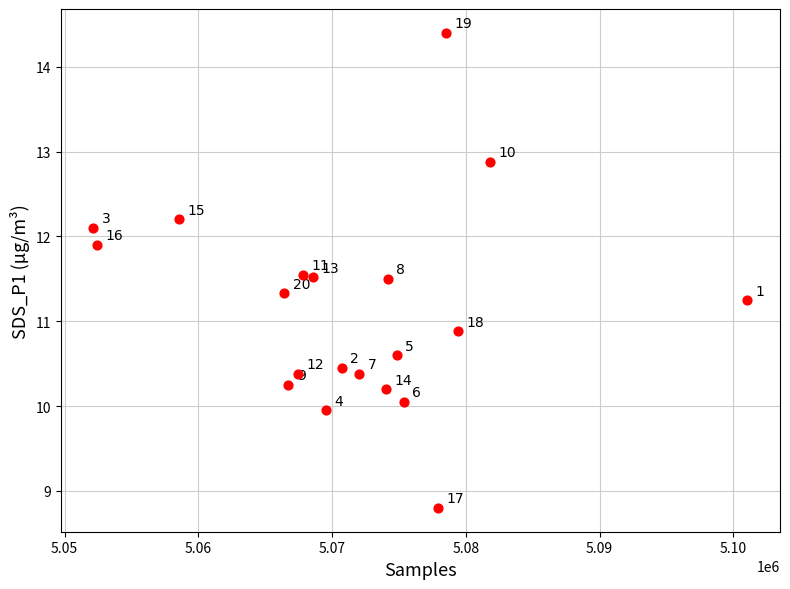

What Y value in the scatter plot is closest to 11?

10.9